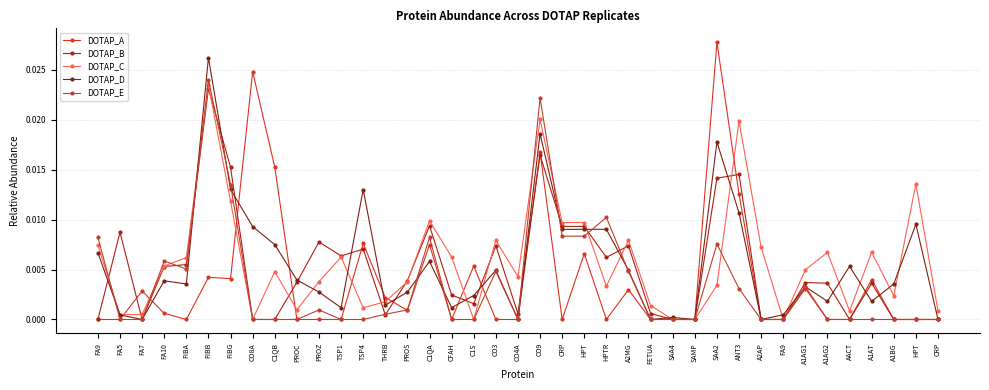

How many lines are shown in the chart?

5